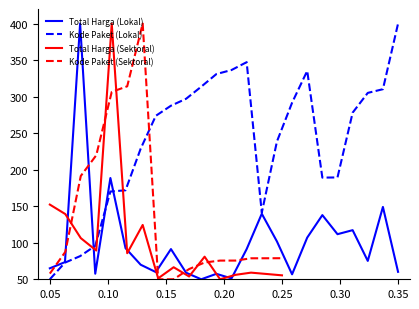

What is the minimum value for Kode Paket (Lokal)?

50.0